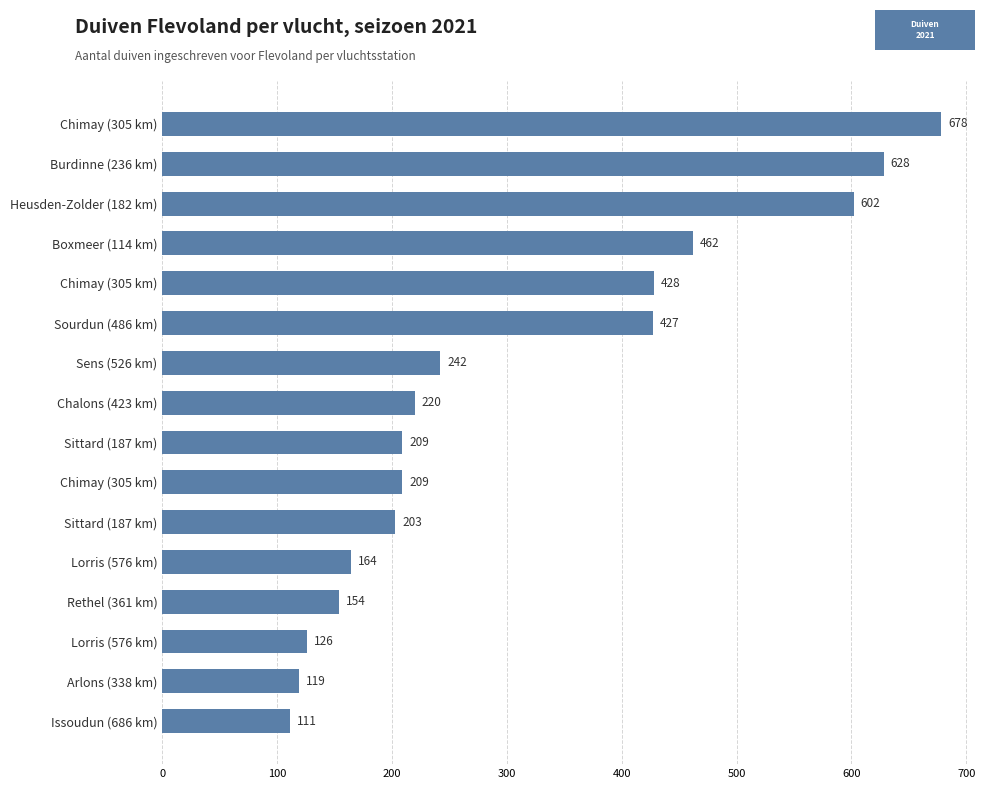

How many distinct data groups are displayed?

1